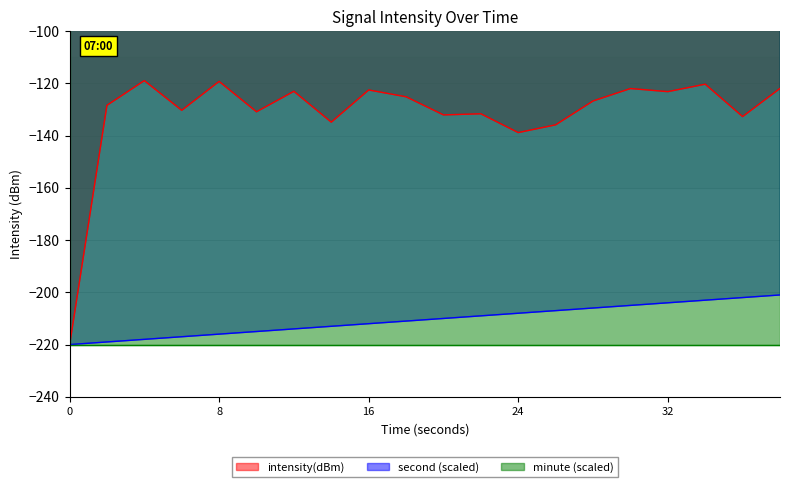

What is the maximum value for second (scaled)?

-201.0